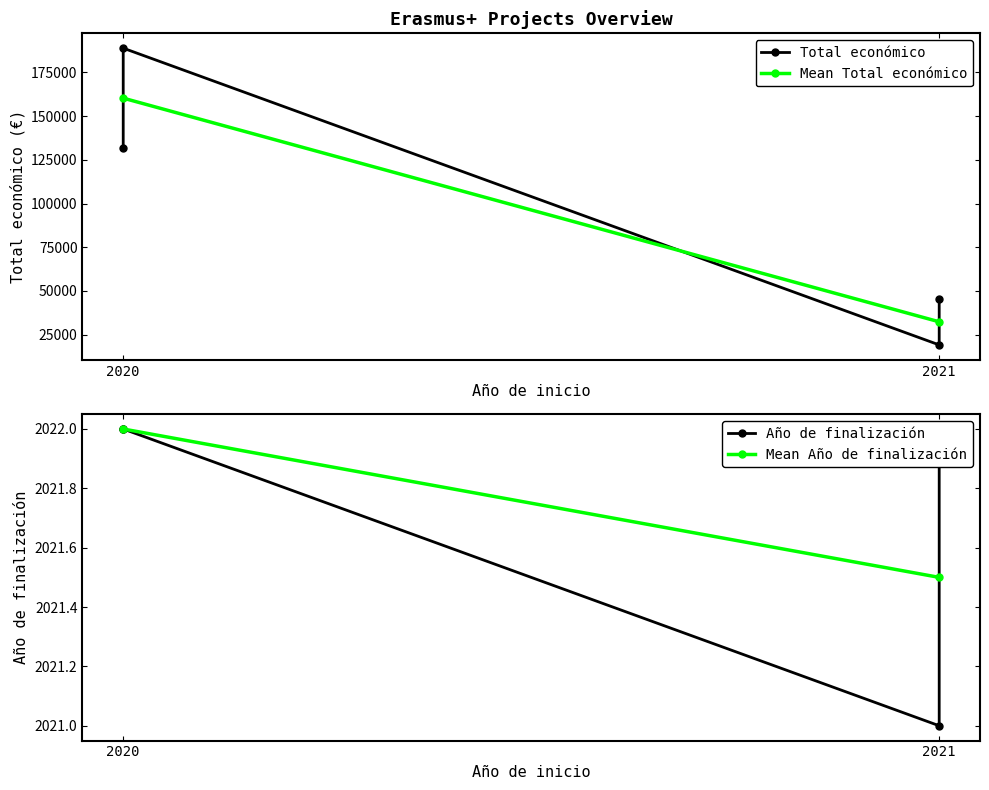

How many interior local valleys does the Total económico series have?

1